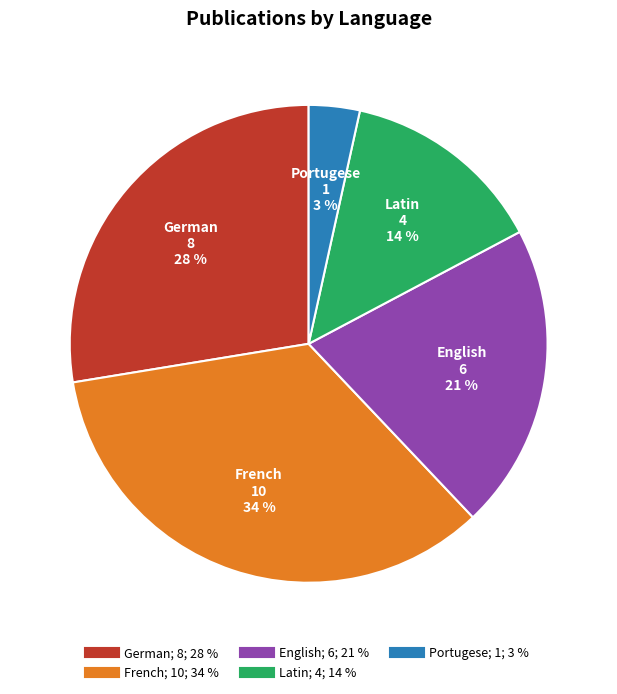

Is there any slice that represents more than half of the pie?

No